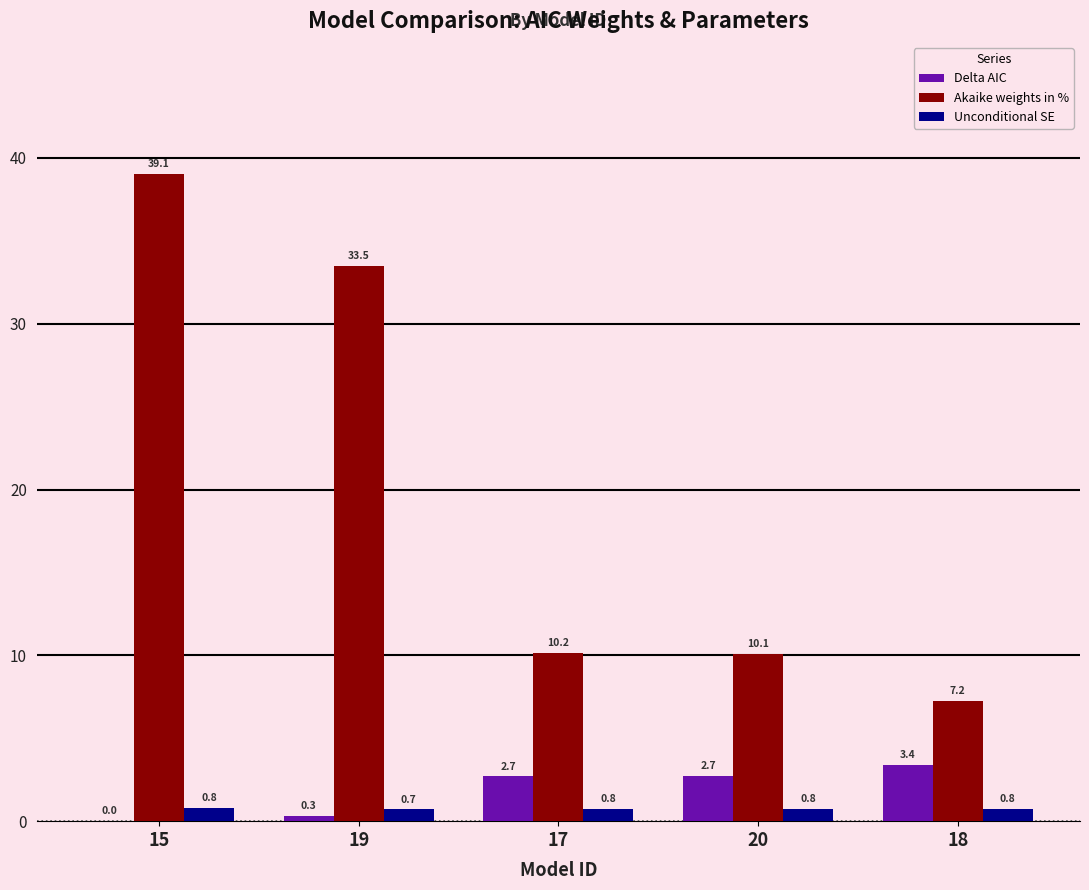

The value of Akaike weights in % at 20 is 10.1. True or false?

True